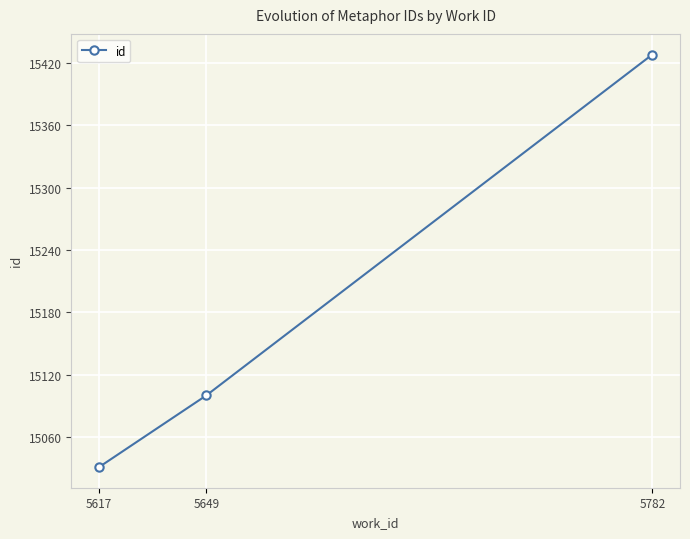

Which label corresponds to the largest value in the chart?

5782